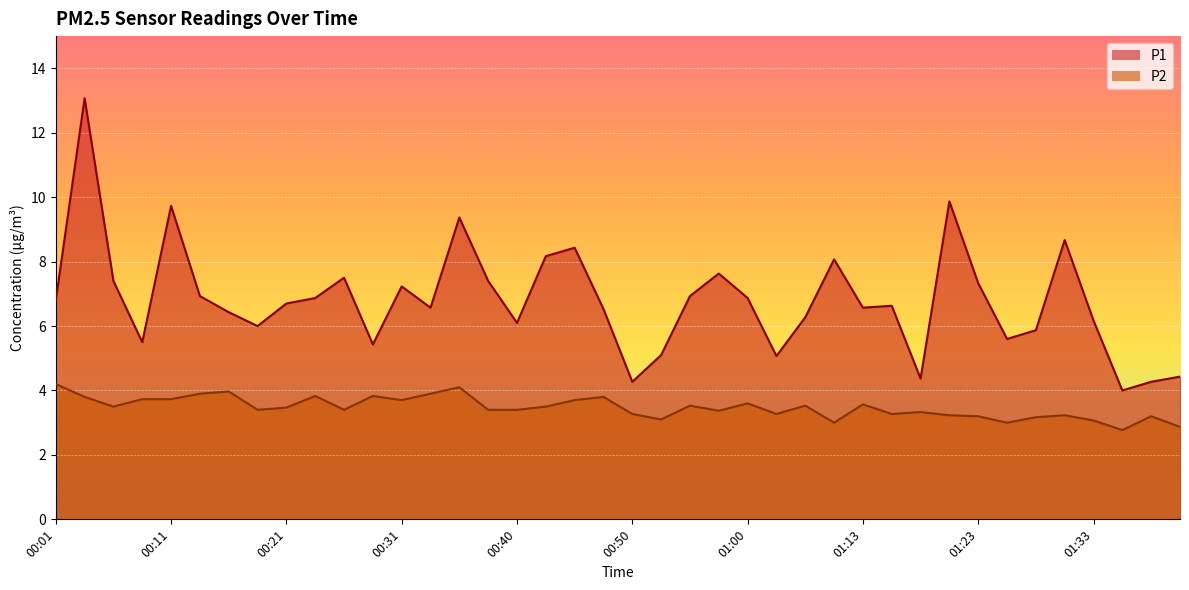

At how many categories does at least one series exceed 3?

40